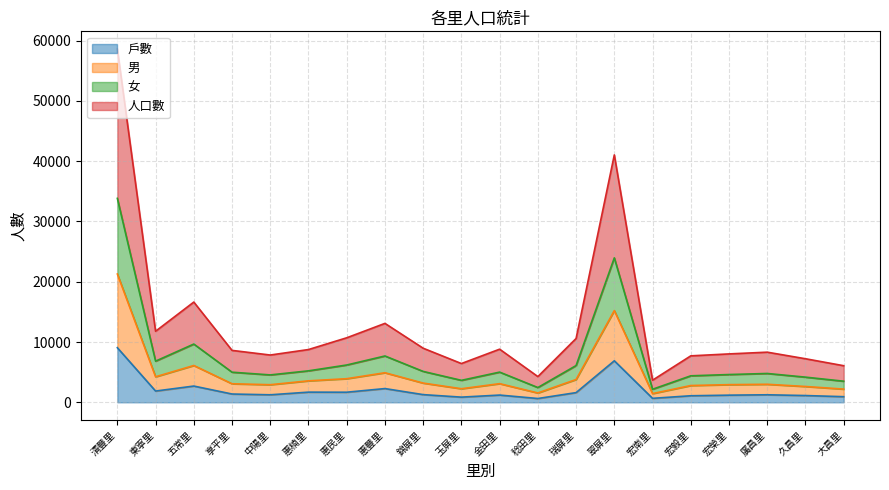

The value of 女 at 享平里 is 1282. True or false?

False